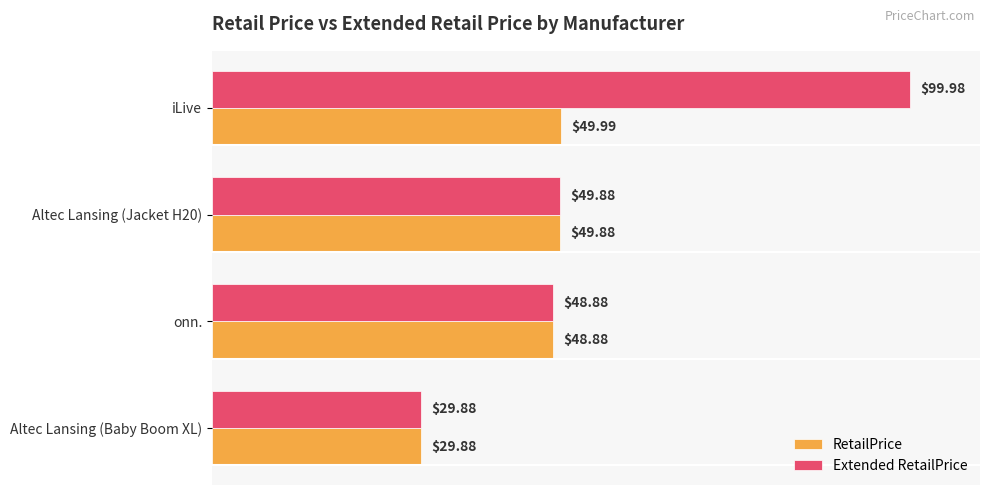

List the series in order of their peak value, lowest first.

RetailPrice, Extended RetailPrice